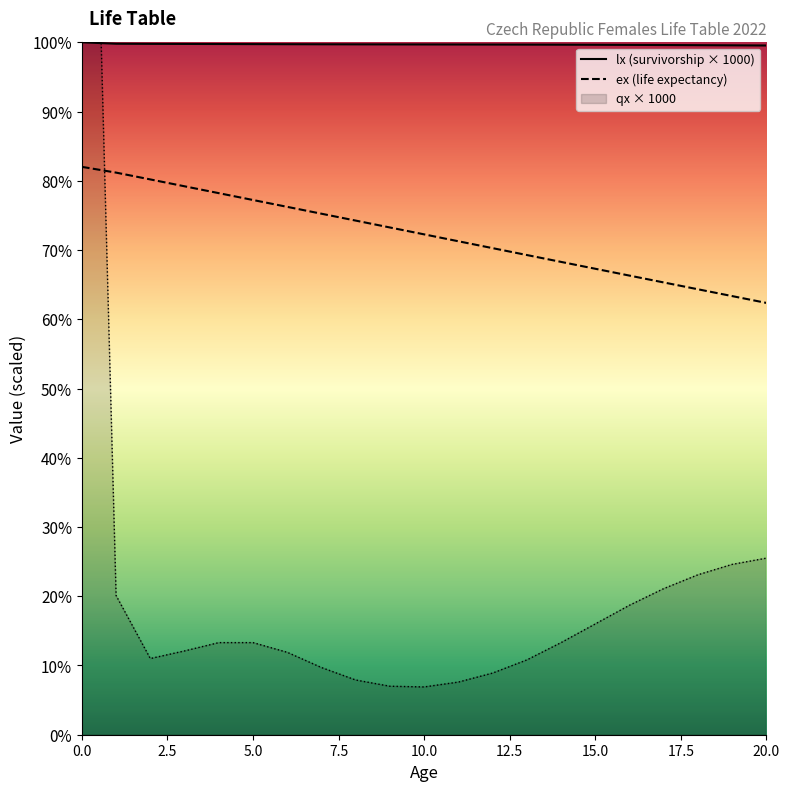

True or false: lx and ex cross at least once.

False